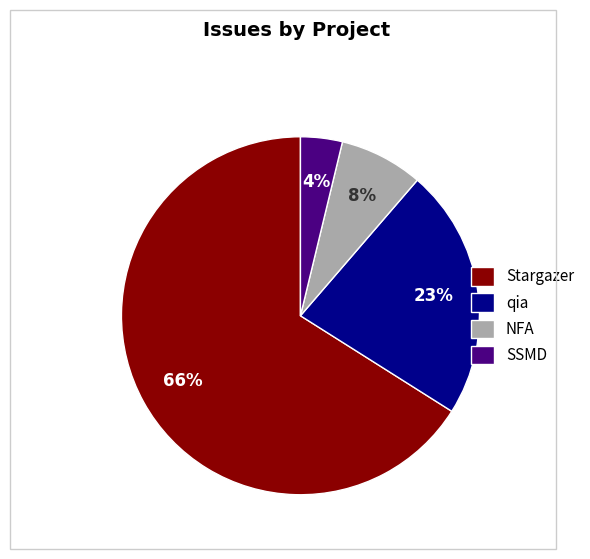

How many segments does this pie chart have?

4